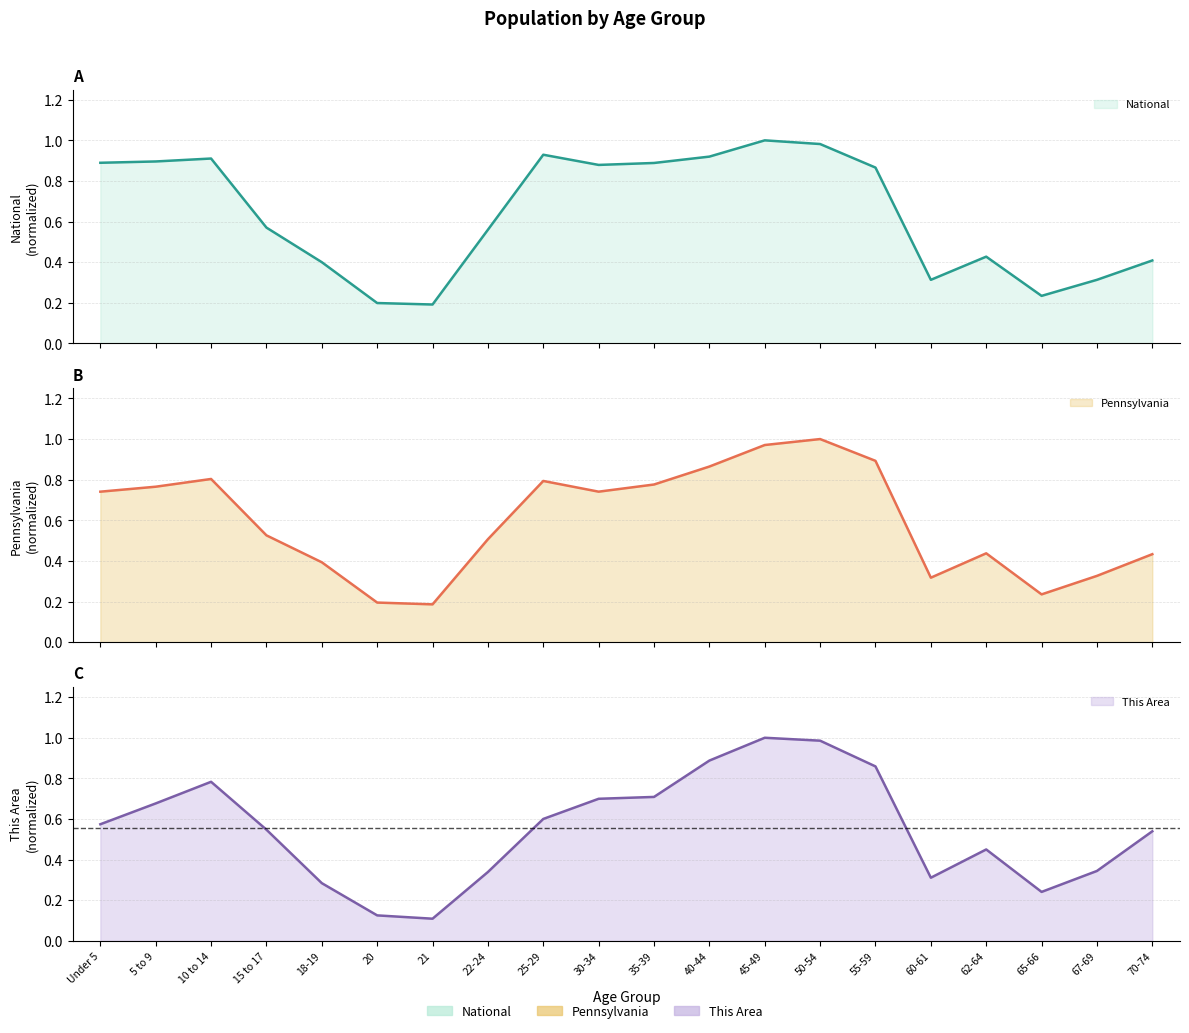

What is the difference between the National values at 35-39 and 62-64?

0.5